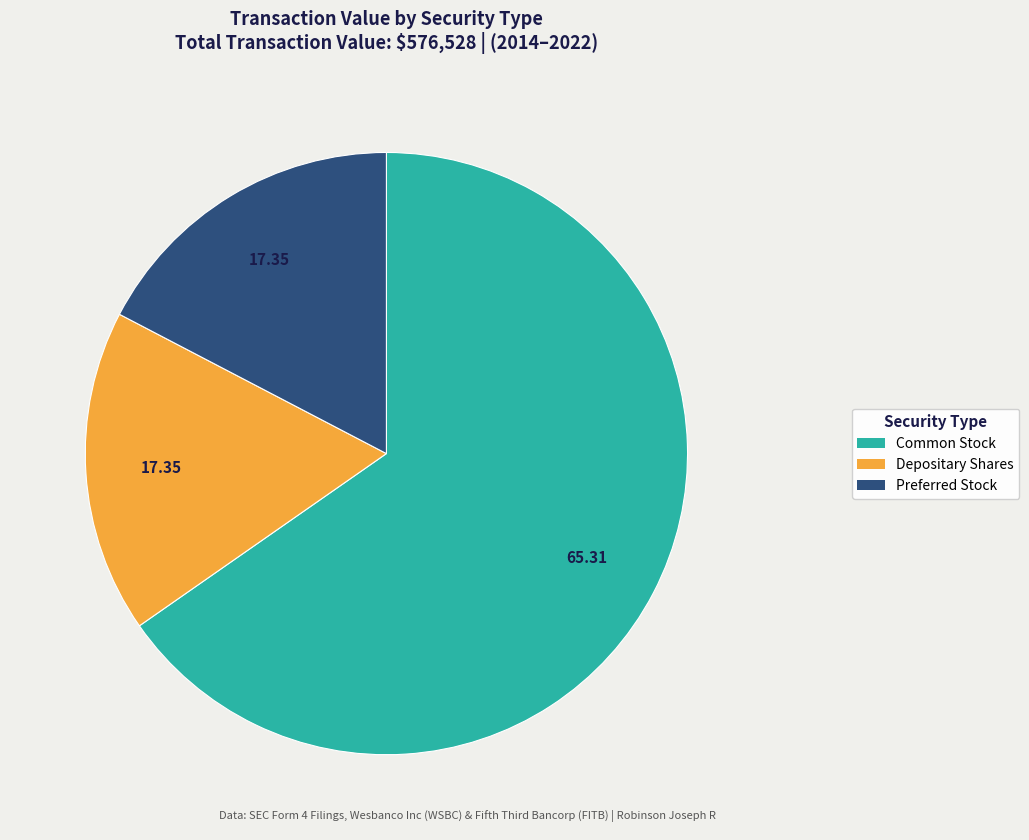

Is there any slice that represents more than half of the pie?

Yes